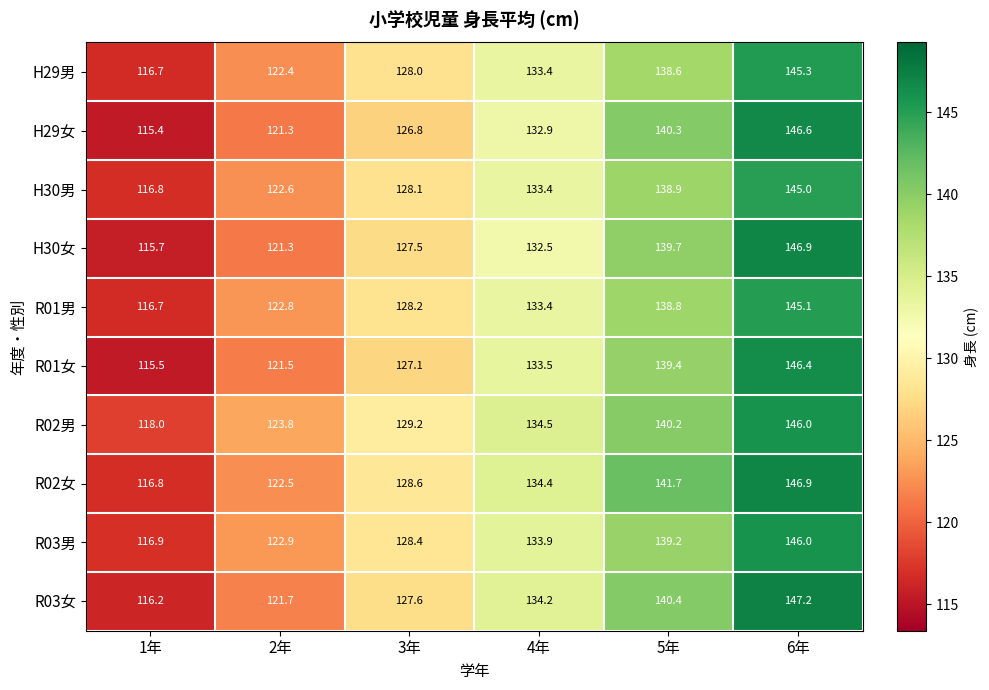

Count the number of categories in the chart.

6